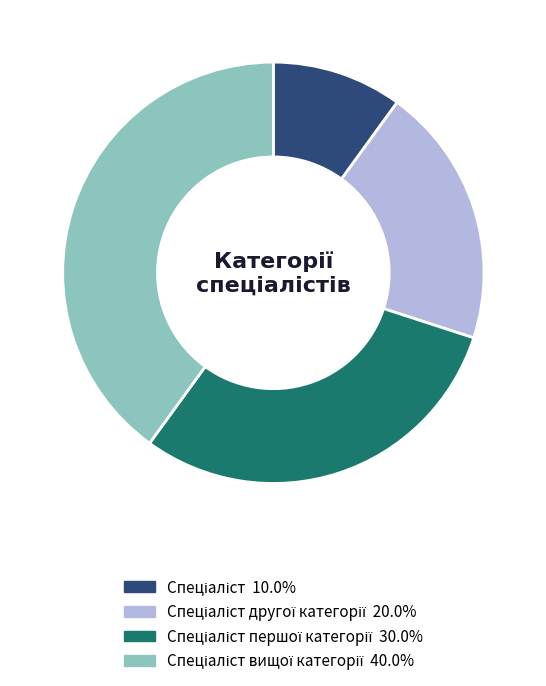

Does any single category account for the majority?

No